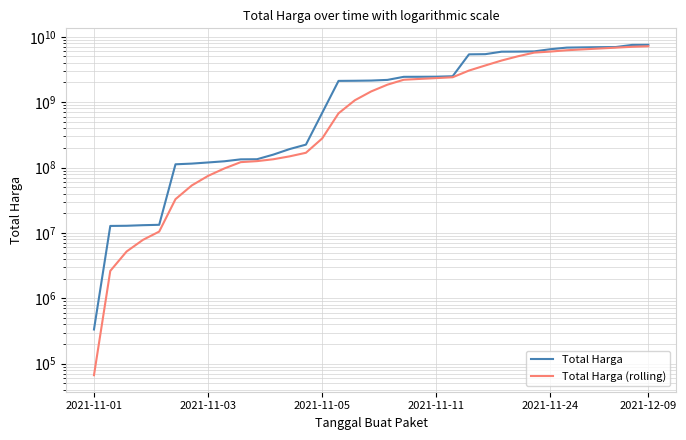

Which category has the lowest value across all series?

2021-11-01